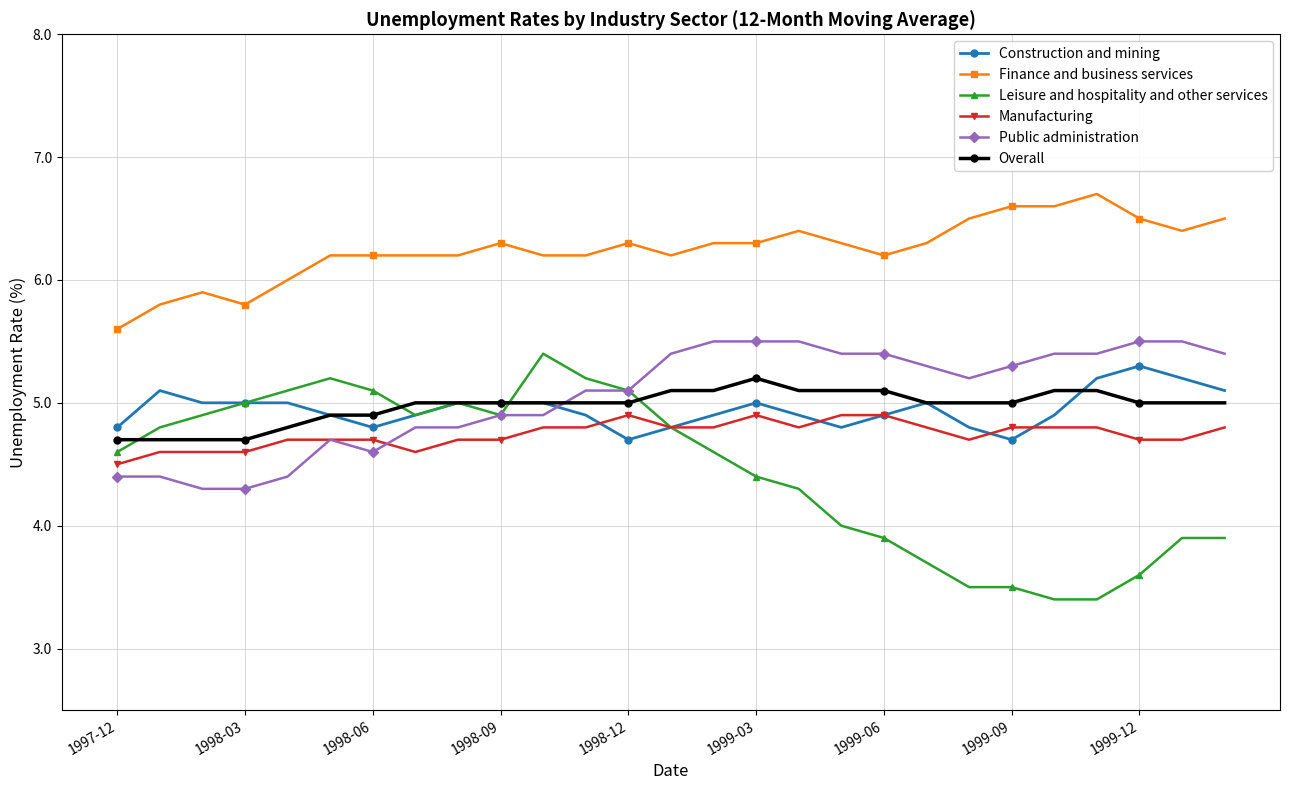

How many intersections are there between Overall and Public administration?

1